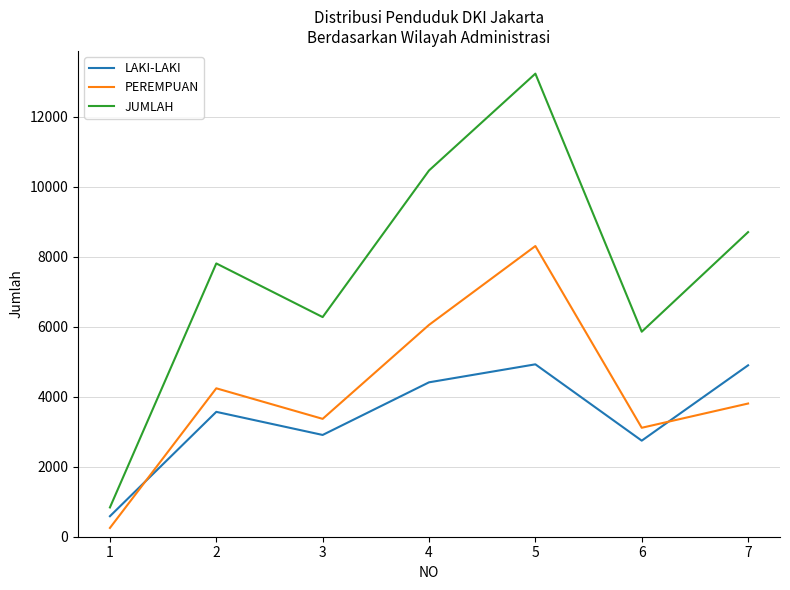

Between which two adjacent categories do LAKI-LAKI and PEREMPUAN first intersect?

1 and 2